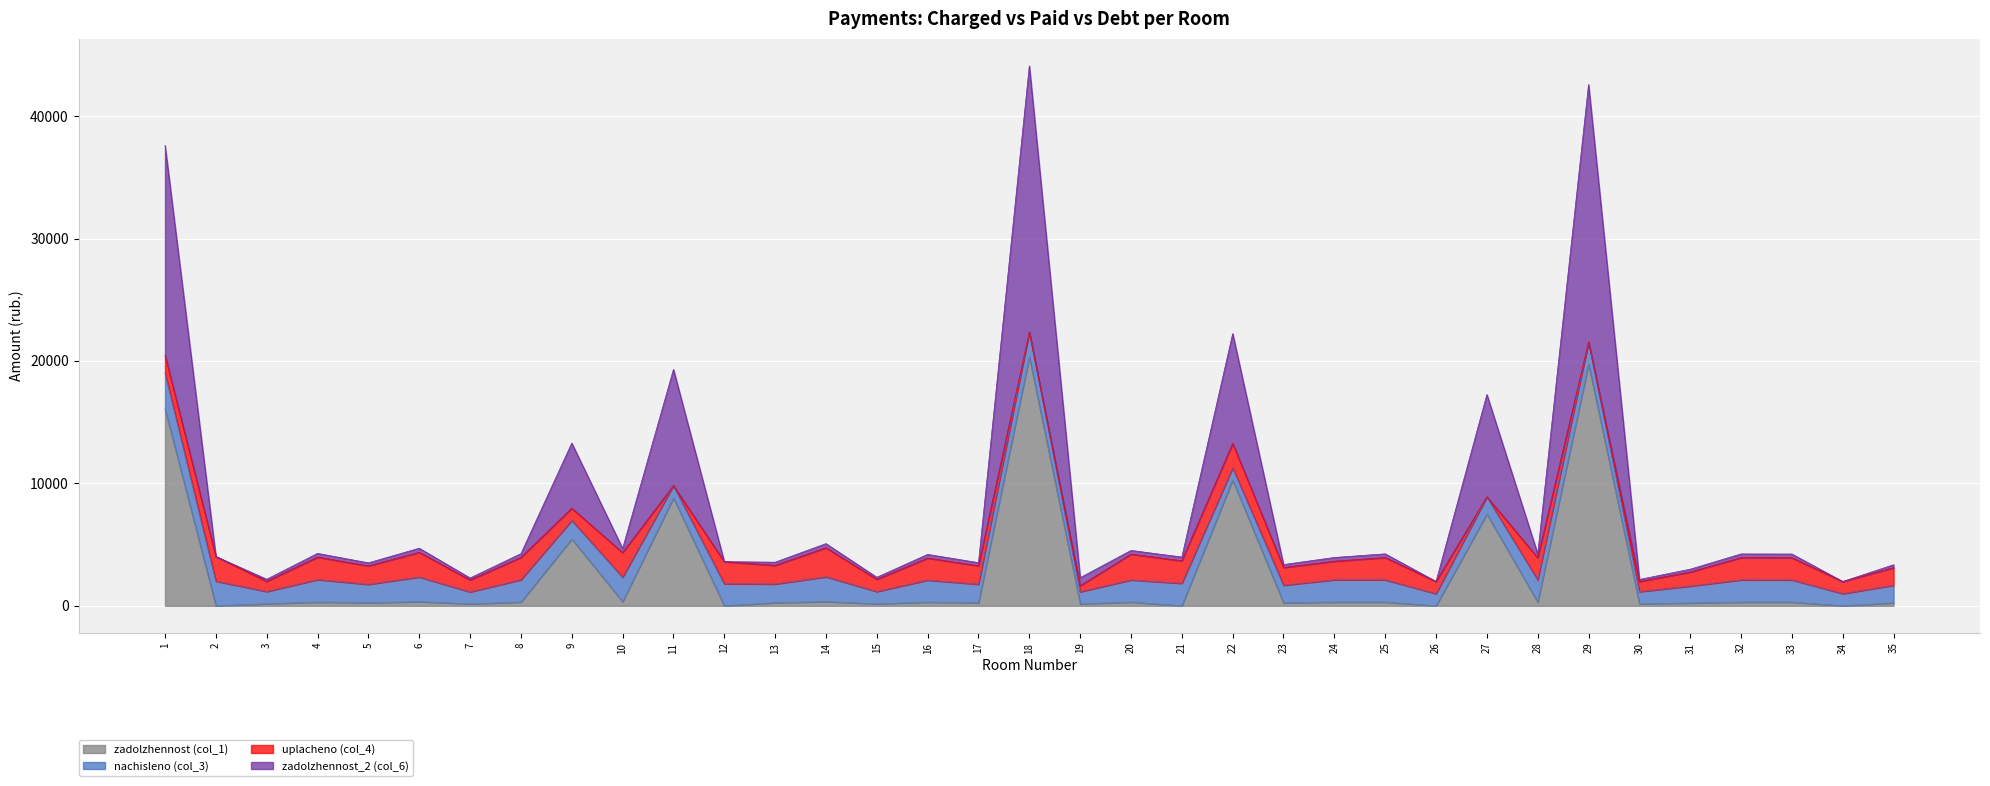

At which label is zadolzhennost_2 (col_6) closest to 11675?

22